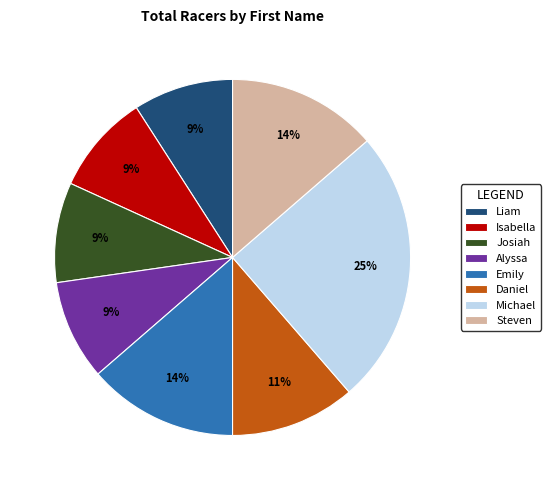

Combined, do Steven and Michael account for over 50%?

No